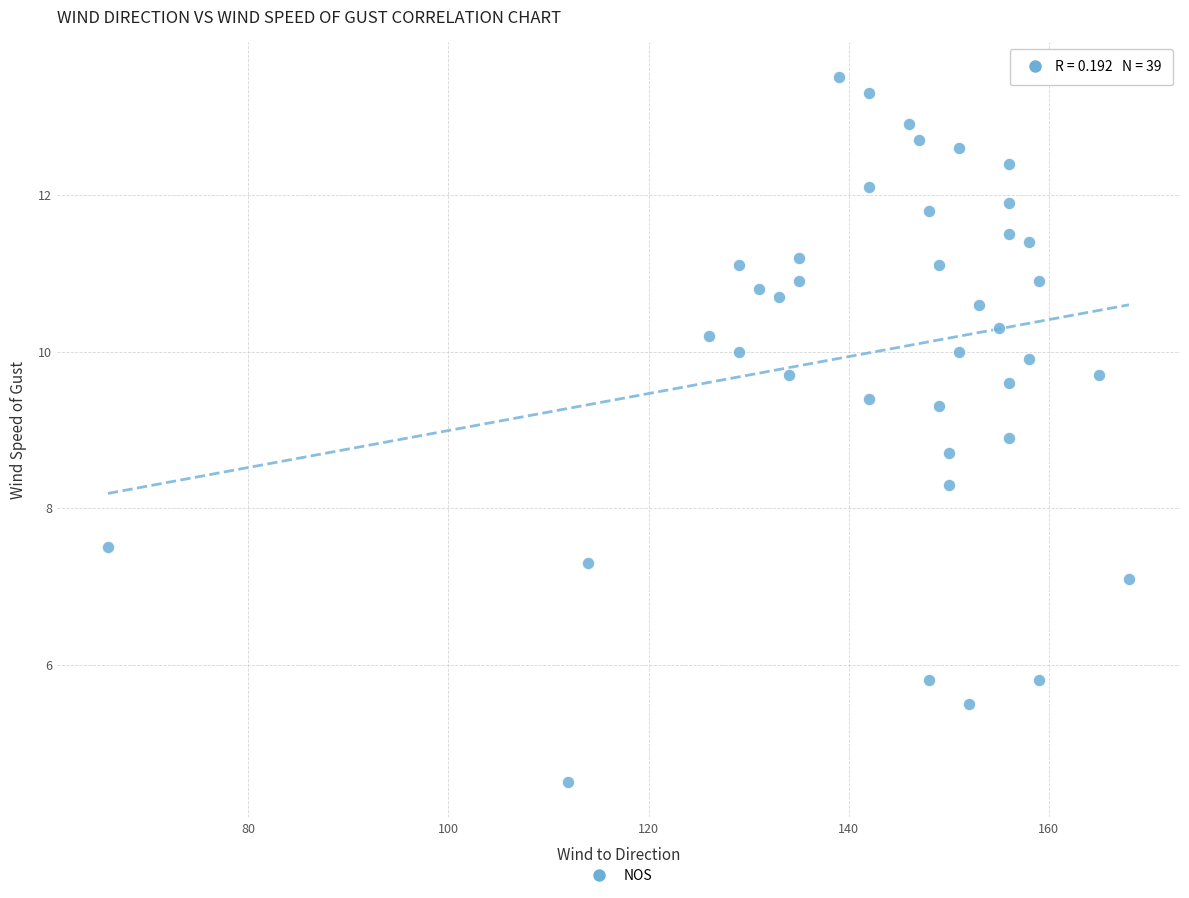

What is the range of Y values (max minus min)?

9.0